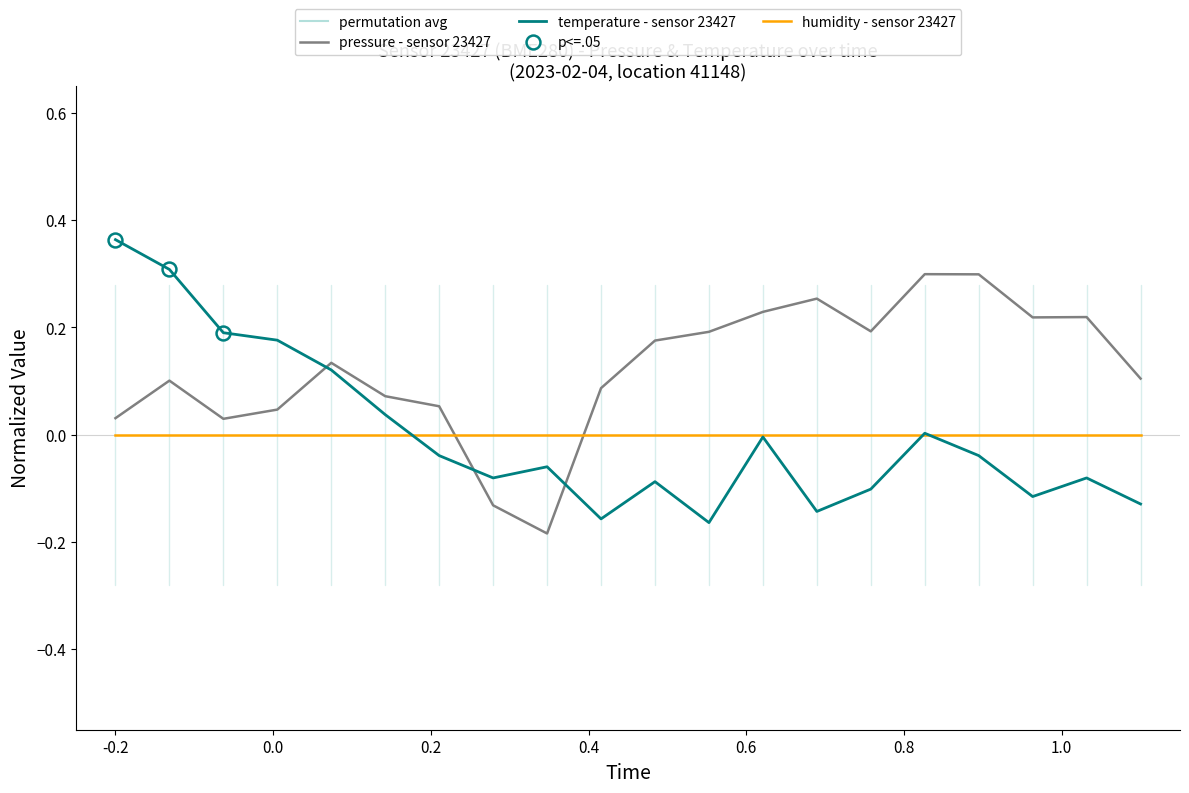

Which series has the widest spread of values?

temperature - sensor 23427